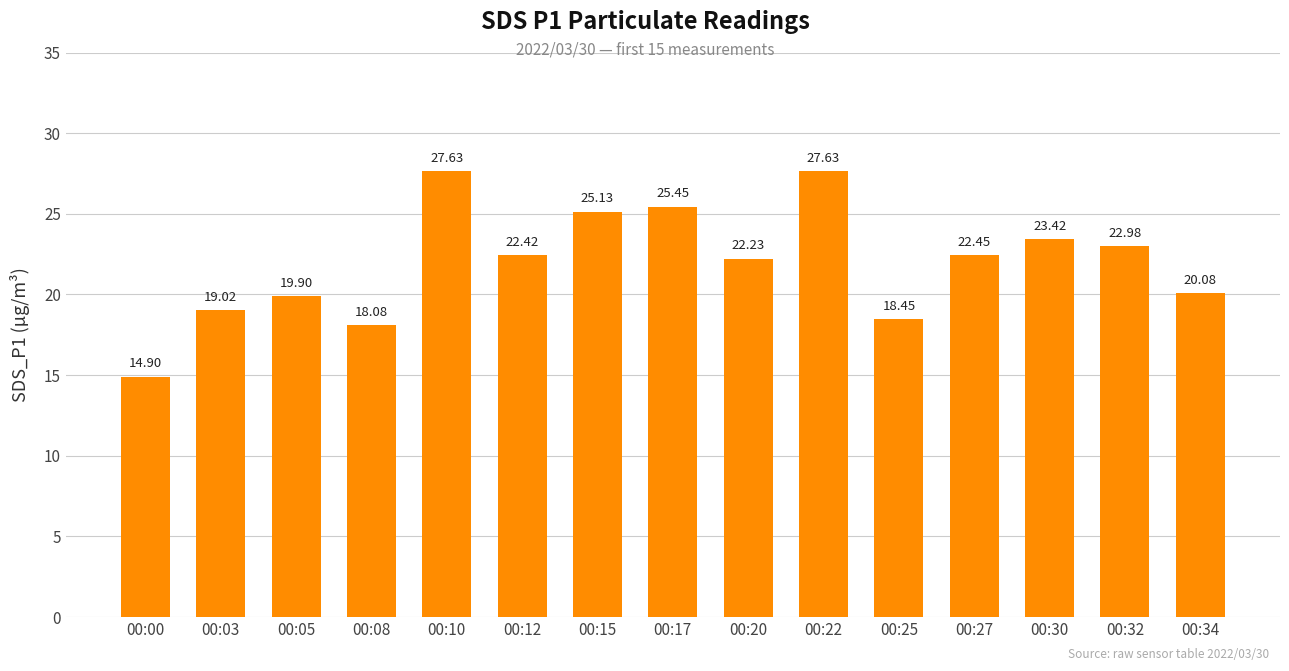

What is the value of the 7th bar from the left?

25.1